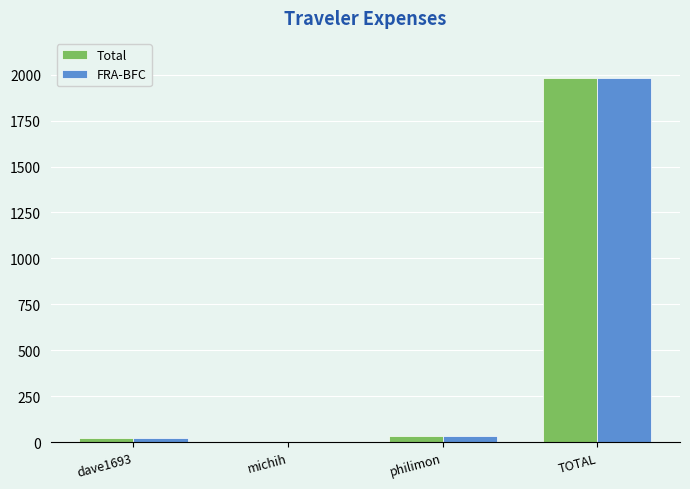

What is the highest value of the FRA-BFC series?

1979.4